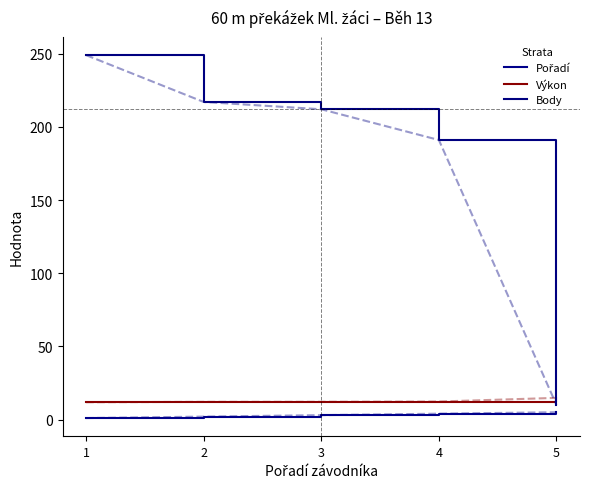

Reading right to left, extract all data points from this chart.

Pořadí: 5.0	4.0	3.0	2.0	1.0
Výkon: 14.8	12.3	12.1	12.1	11.8
Body: 10.0	191.0	212.0	217.0	249.0